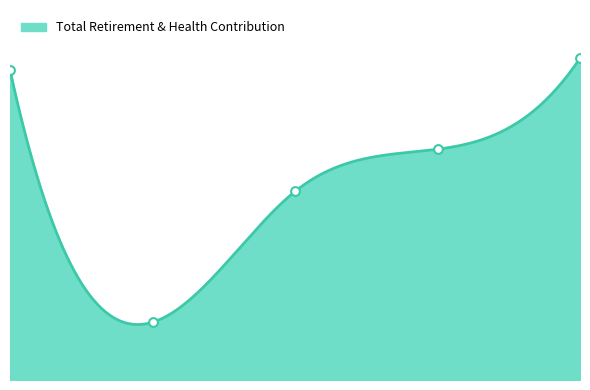

What is the change in value from 0.0 to 2.0?

-10720